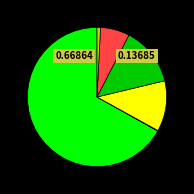

Is there any slice that represents more than half of the pie?

Yes